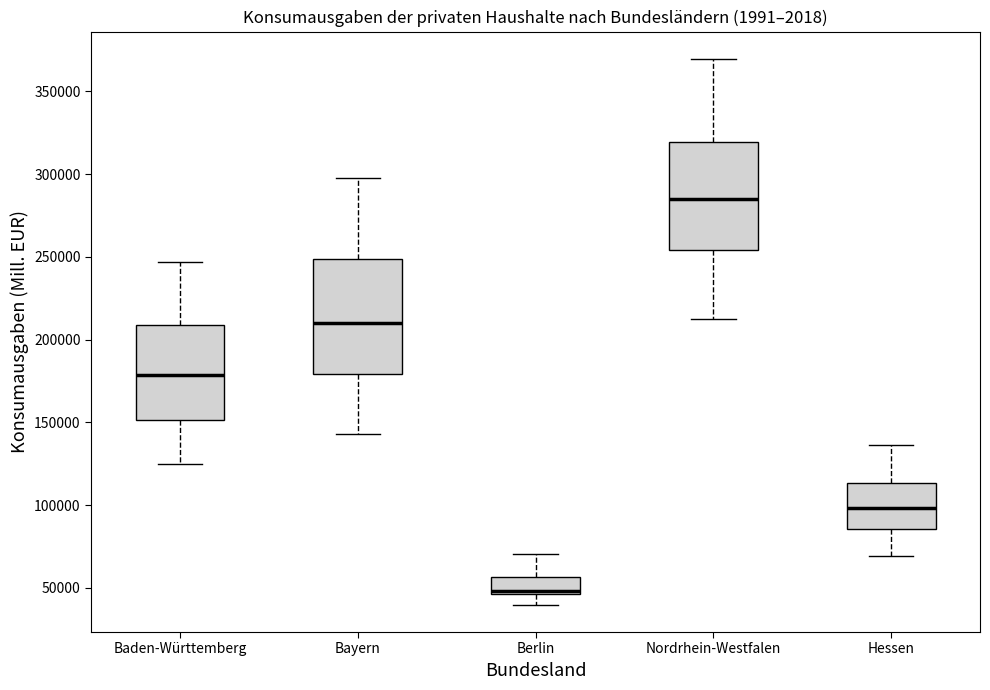

Where is the upper edge of the box for Baden-Württemberg on the y-axis? The values are not printed on the chart, so give them approximately, as read against the axis.

210000